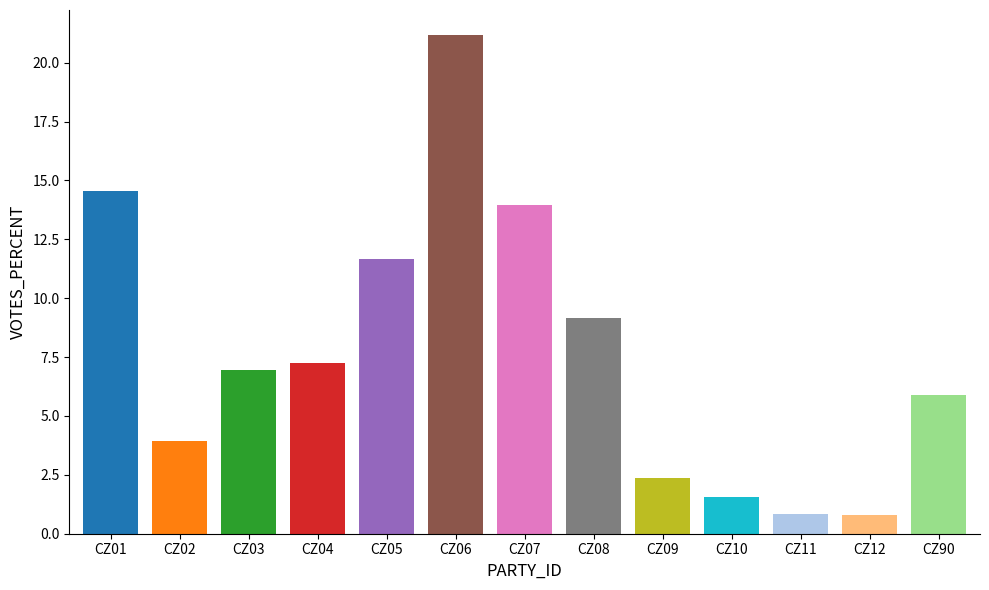

Count the number of data series in this chart.

1